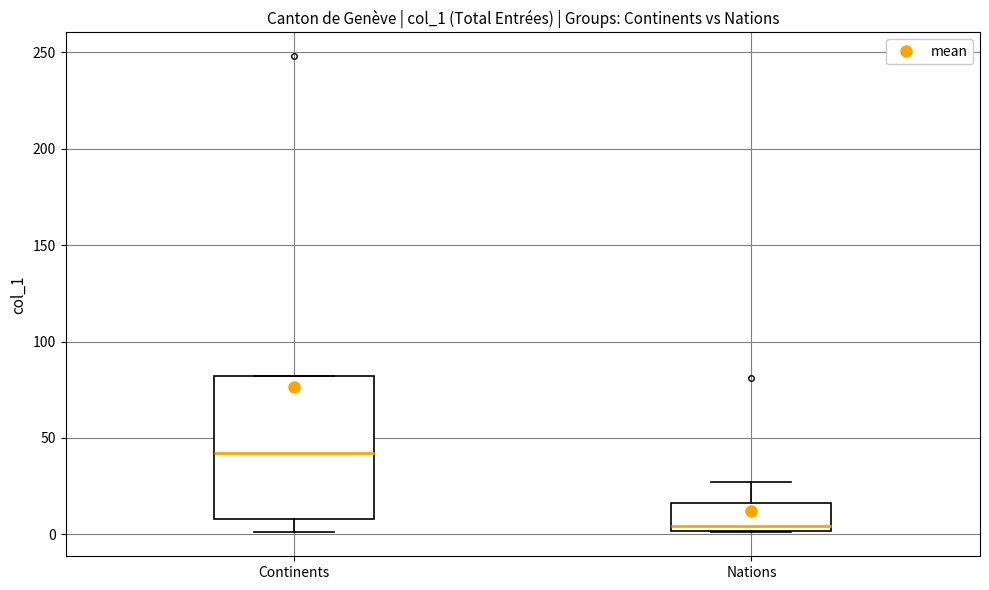

Reading left to right, read every box against the y-axis: the position of its median line, the range the box covers, and the ends of its whiskers. The values are not printed on the chart, so give them approximately, as read against the axis.

Continents: median 40, box 10 to 80, whiskers 0 to 80
Nations: median 5, box 0 to 15, whiskers 0 to 25